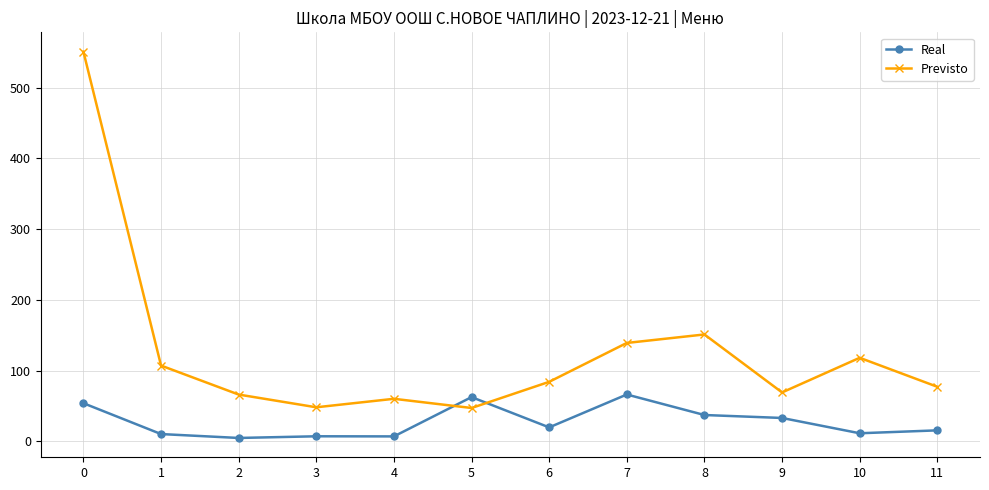

Is the value of Previsto at 5 greater than the value of Real at 6?

Yes